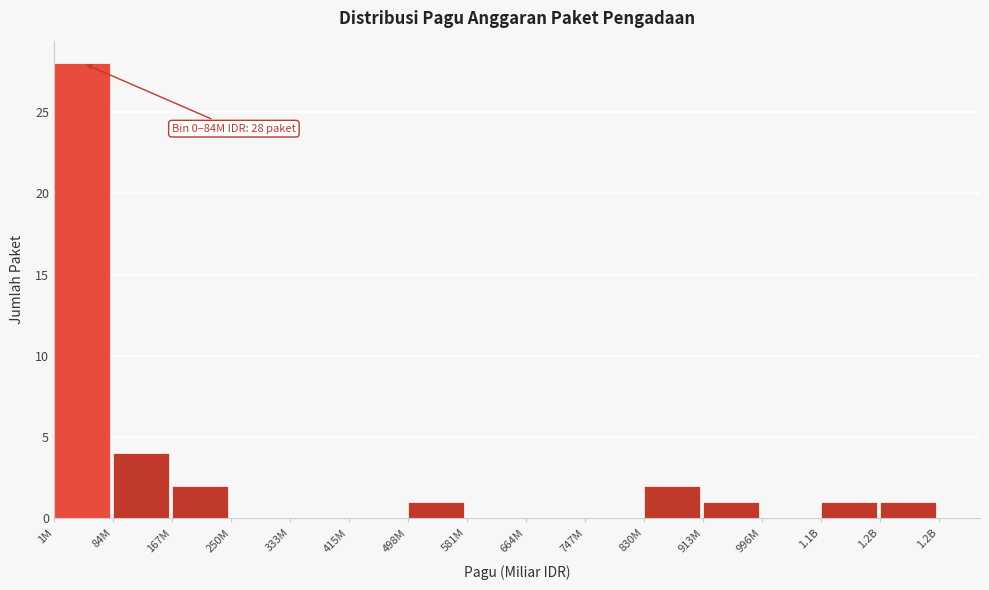

Reading left to right, extract all data points from this chart.

1M=28	84M=4	167M=2	250M=0	333M=0	415M=0	498M=1	581M=0	664M=0	747M=0	830M=2	913M=1	996M=0	1.1B=1	1.2B=1